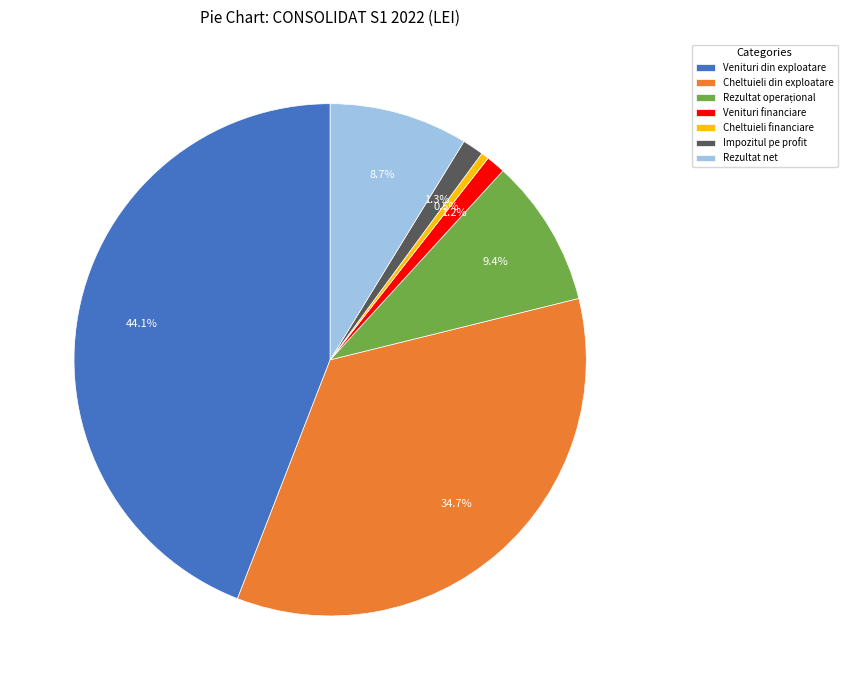

To the nearest percent, what is the average slice percentage?

14%